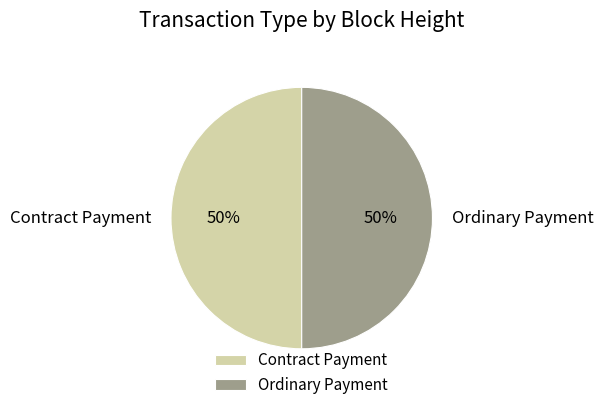

How many slices are in this pie chart?

2